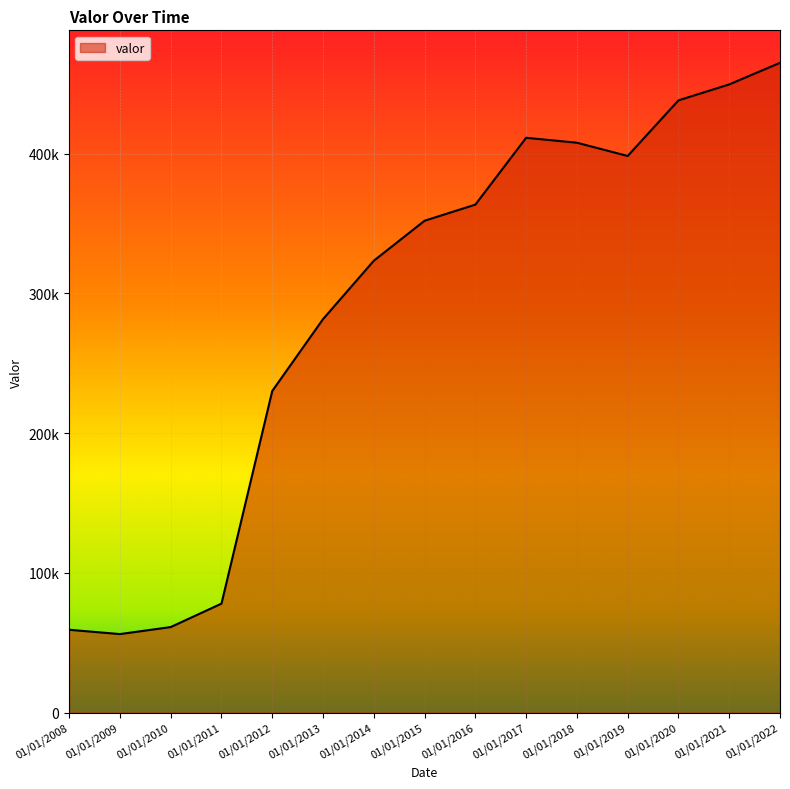

Rank the categories by value from highest to lowest.

01/01/2022, 01/01/2021, 01/01/2020, 01/01/2017, 01/01/2018, 01/01/2019, 01/01/2016, 01/01/2015, 01/01/2014, 01/01/2013, 01/01/2012, 01/01/2011, 01/01/2010, 01/01/2008, 01/01/2009